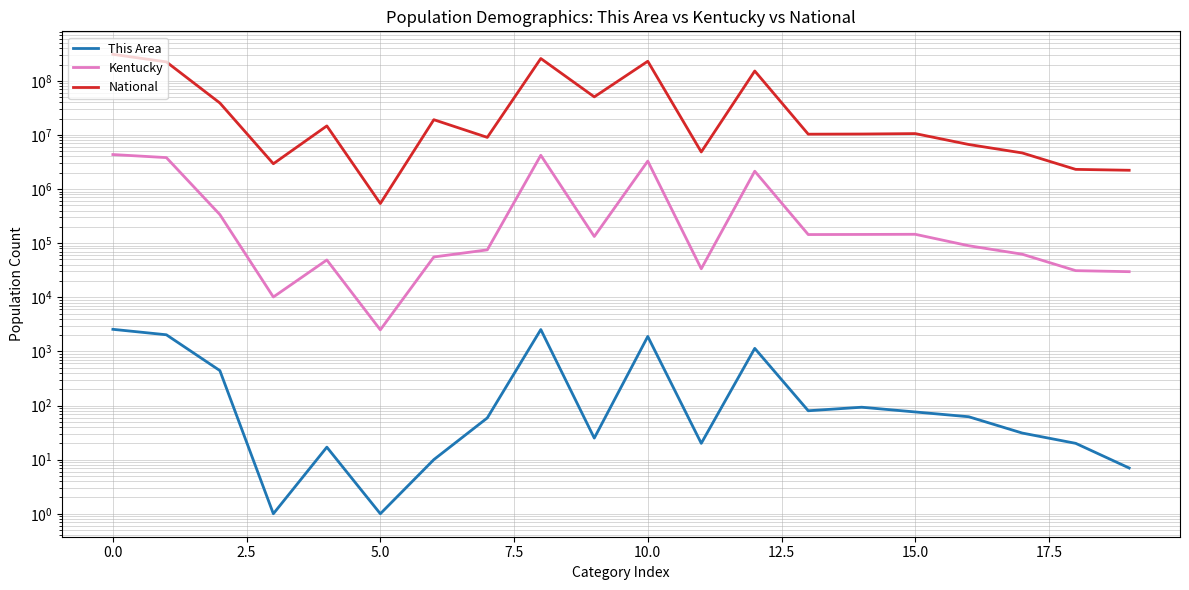

In Kentucky, how many points are lower than both neighbors (excluding endpoints)?

5